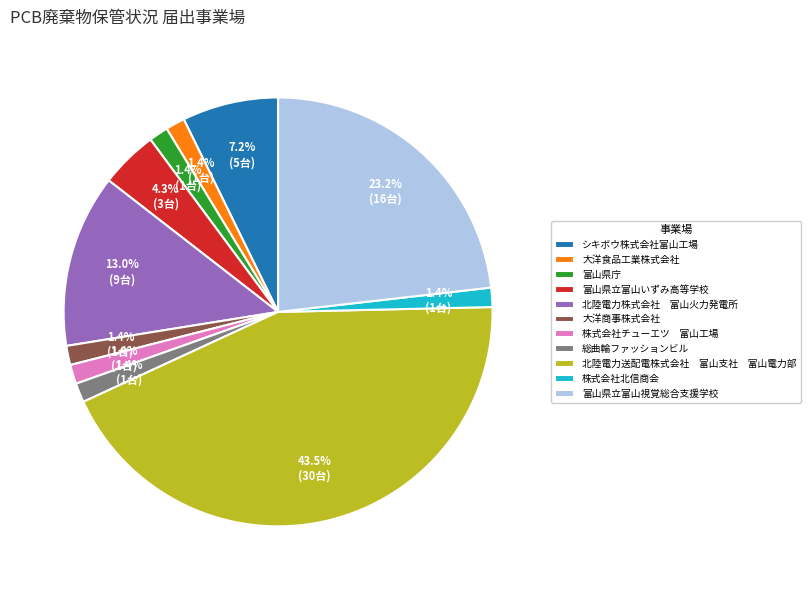

Does シキボウ株式会社富山工場 represent more than half of the total?

No